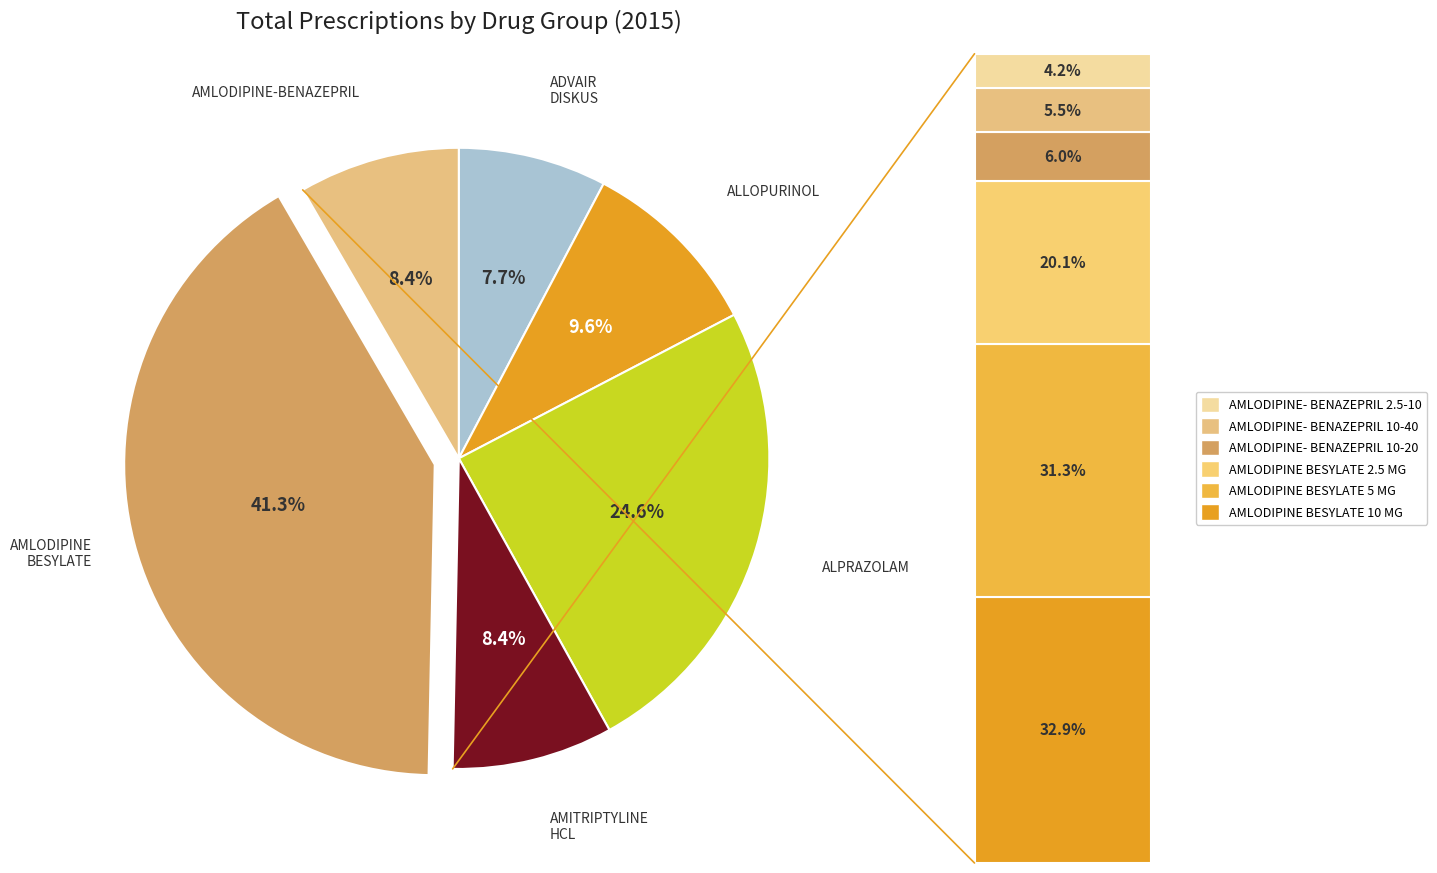

Does any single category account for the majority?

No